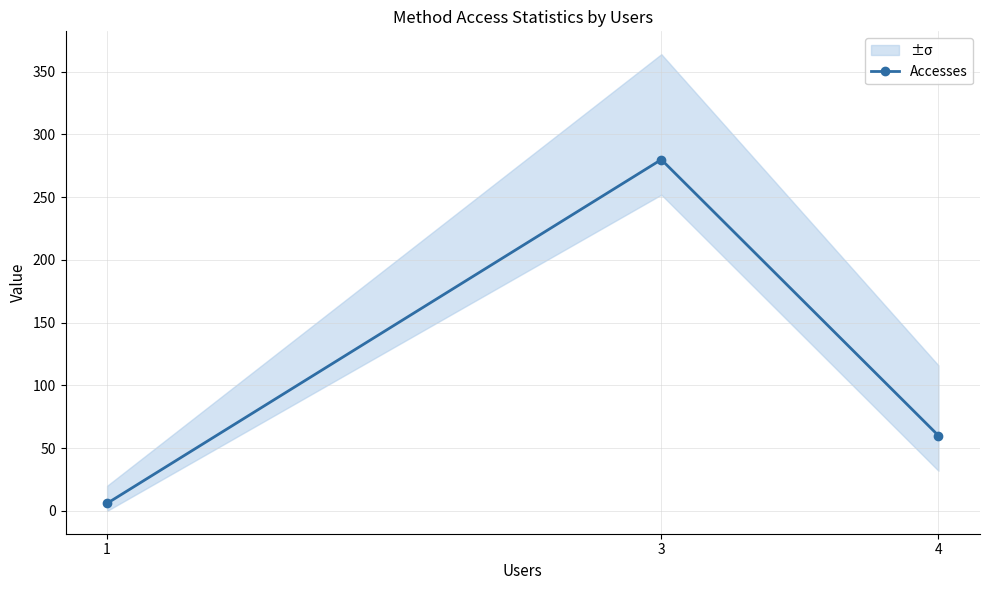

Where is the data nearest to the value 143?

4